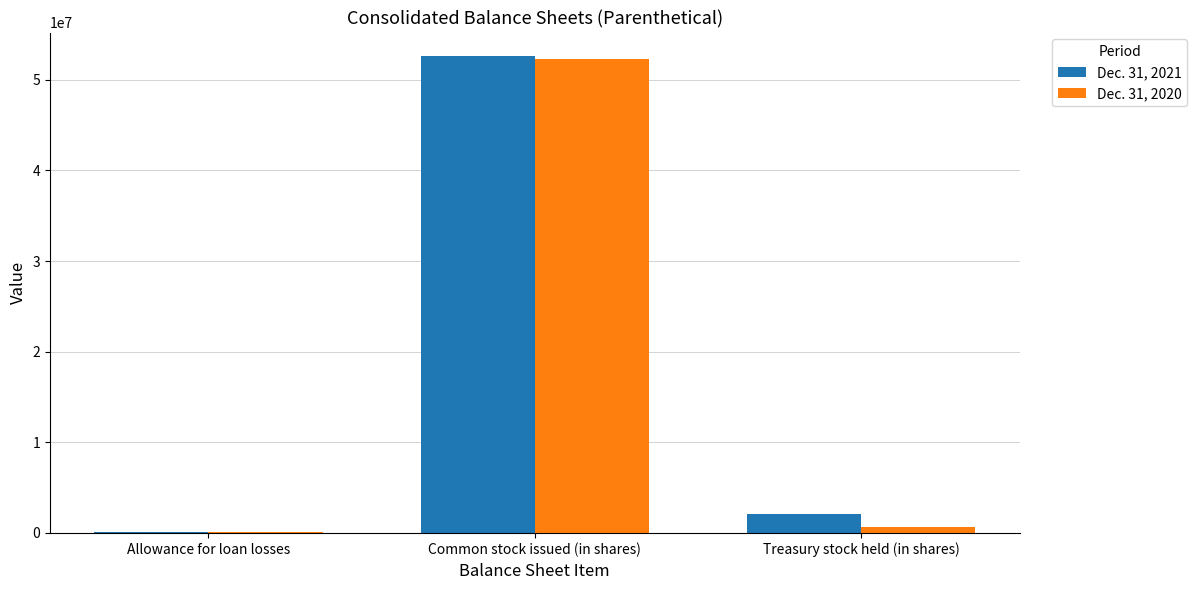

What are all the series names shown in the legend?

Dec. 31, 2021, Dec. 31, 2020